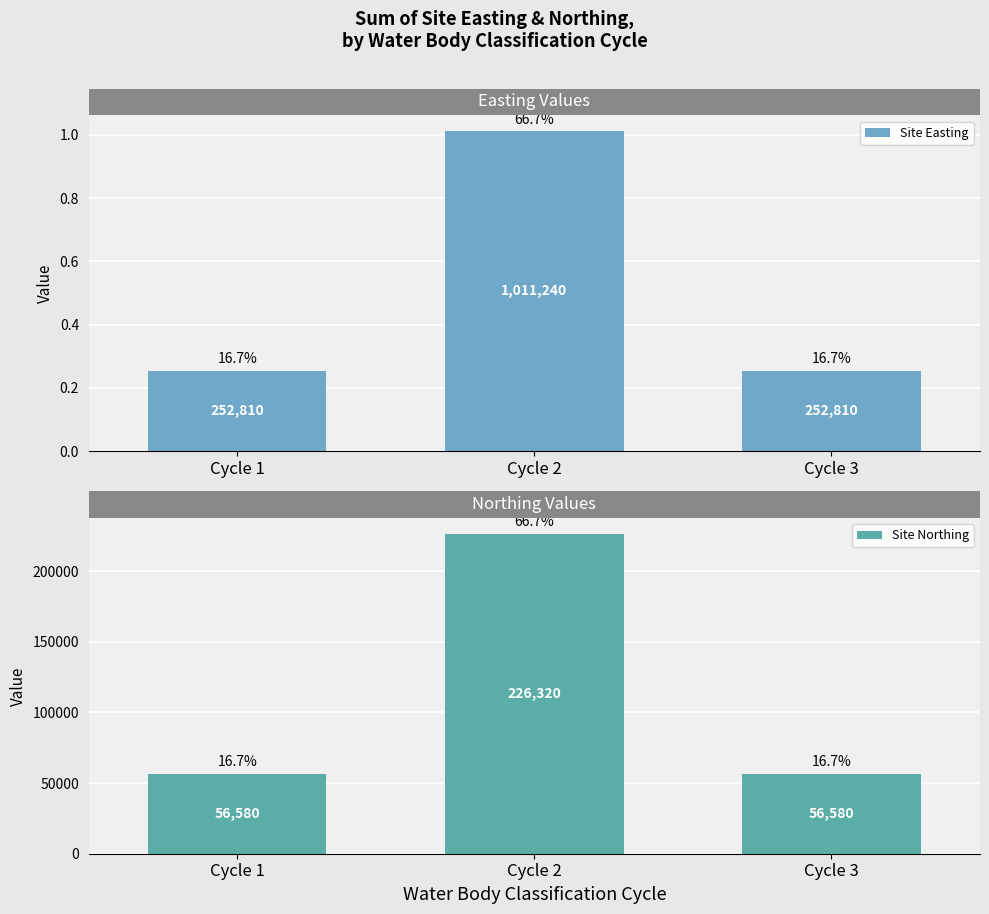

True or false: Site Northing has a value of 226320 at Cycle 2.

True